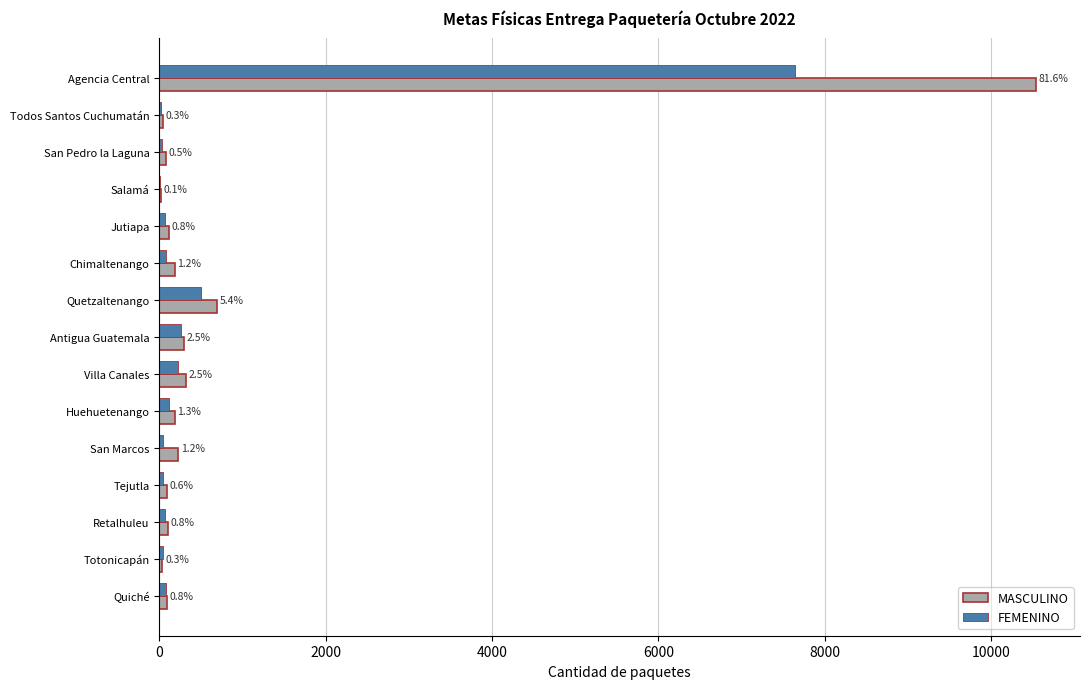

What are all the series names shown in the legend?

MASCULINO, FEMENINO